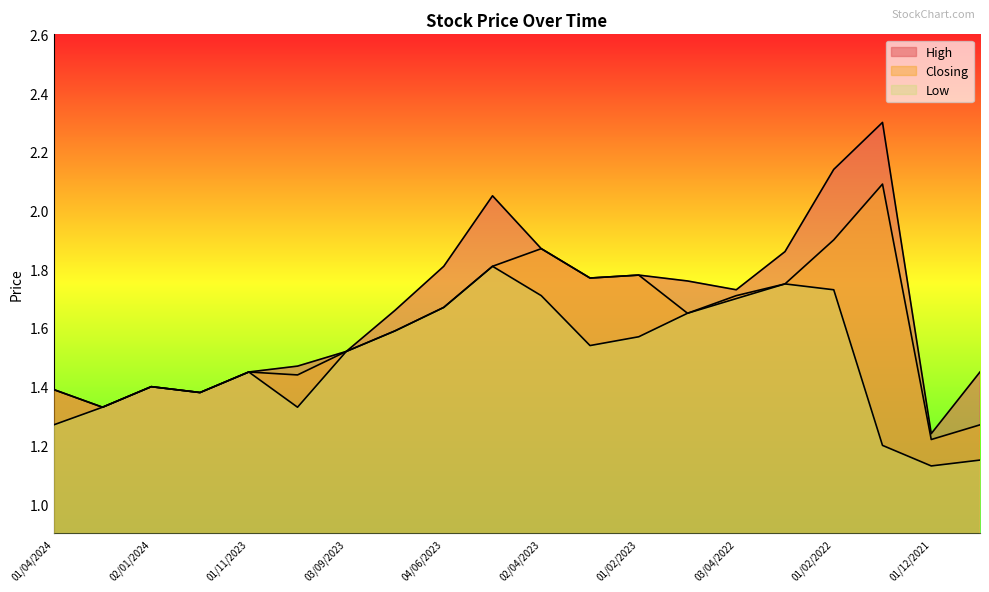

What is the minimum value shown in the chart?

1.1